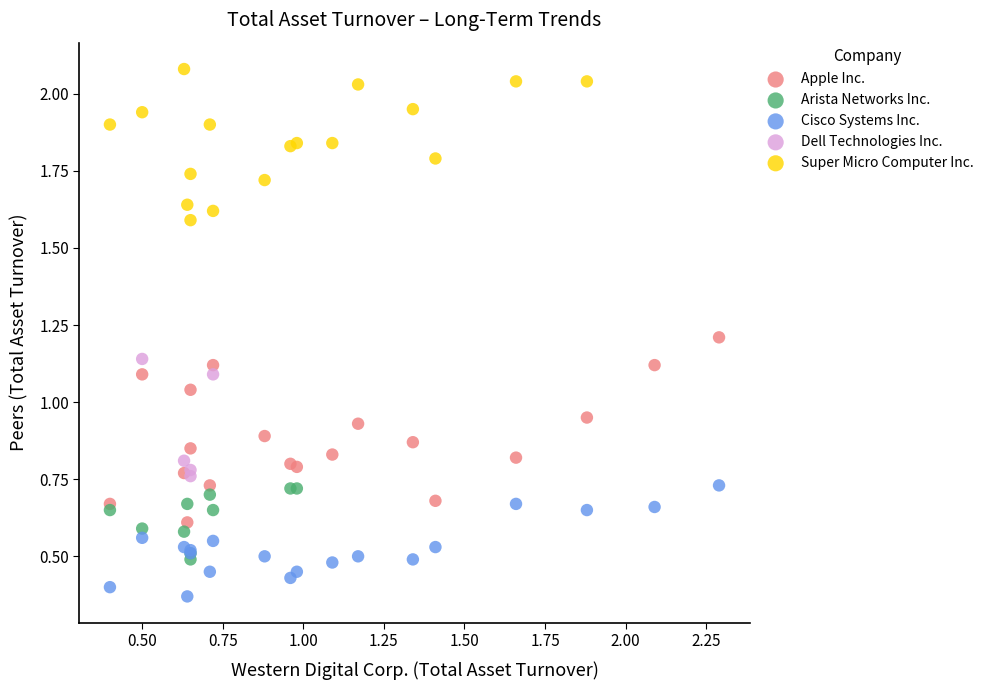

Which series reaches the minimum Y coordinate?

Cisco Systems Inc.